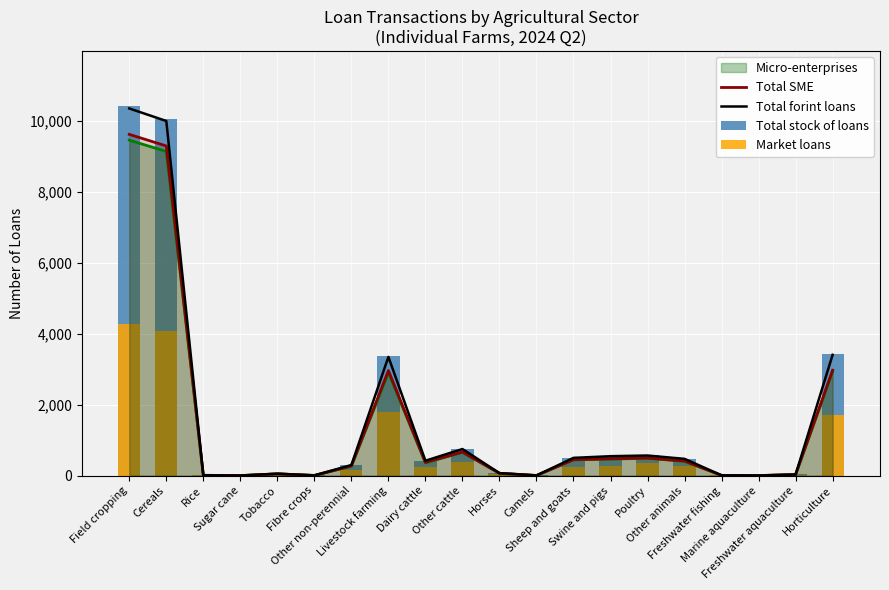

How many values in the Market loans series are below 231?

10